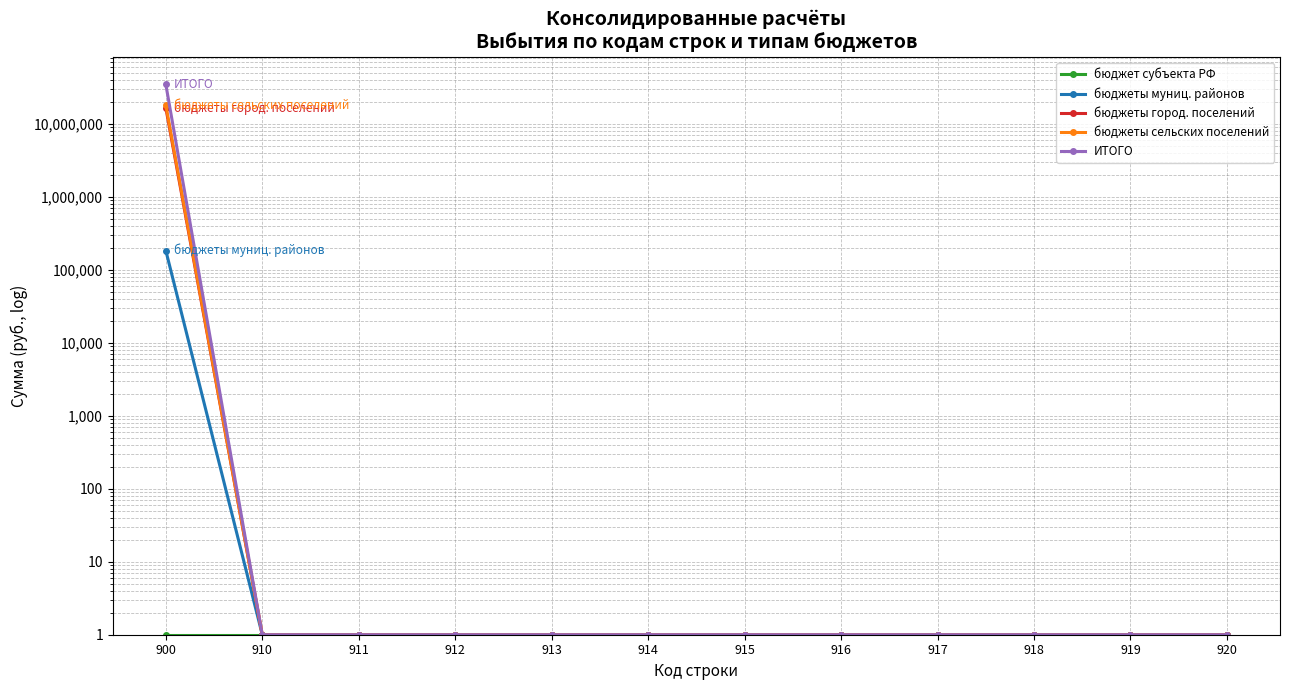

The value of бюджет субъекта РФ at 912 is 1.0. True or false?

True